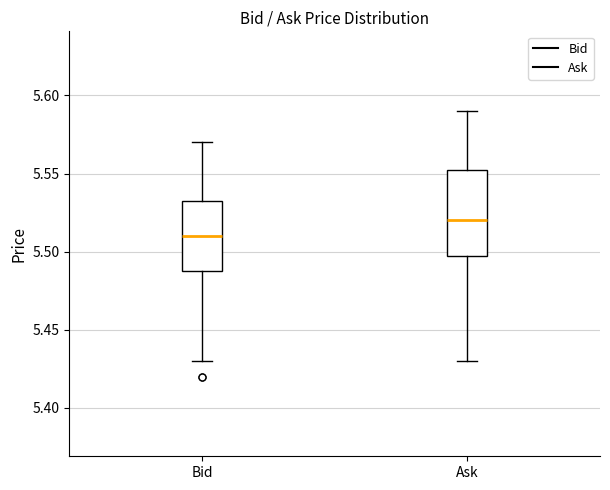

Which box is the tallest, from its lower edge to its upper edge?

Ask